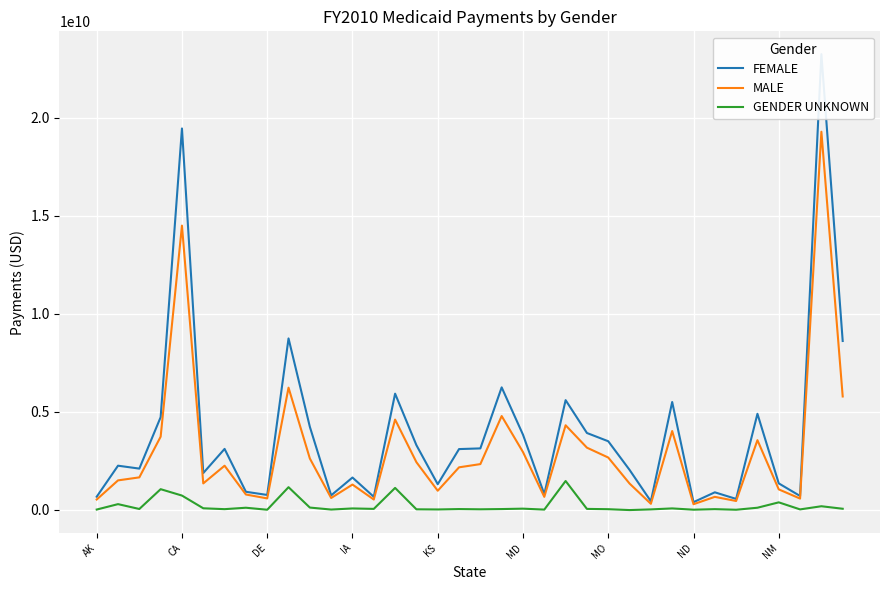

True or false: MALE and GENDER UNKNOWN intersect in this chart.

False